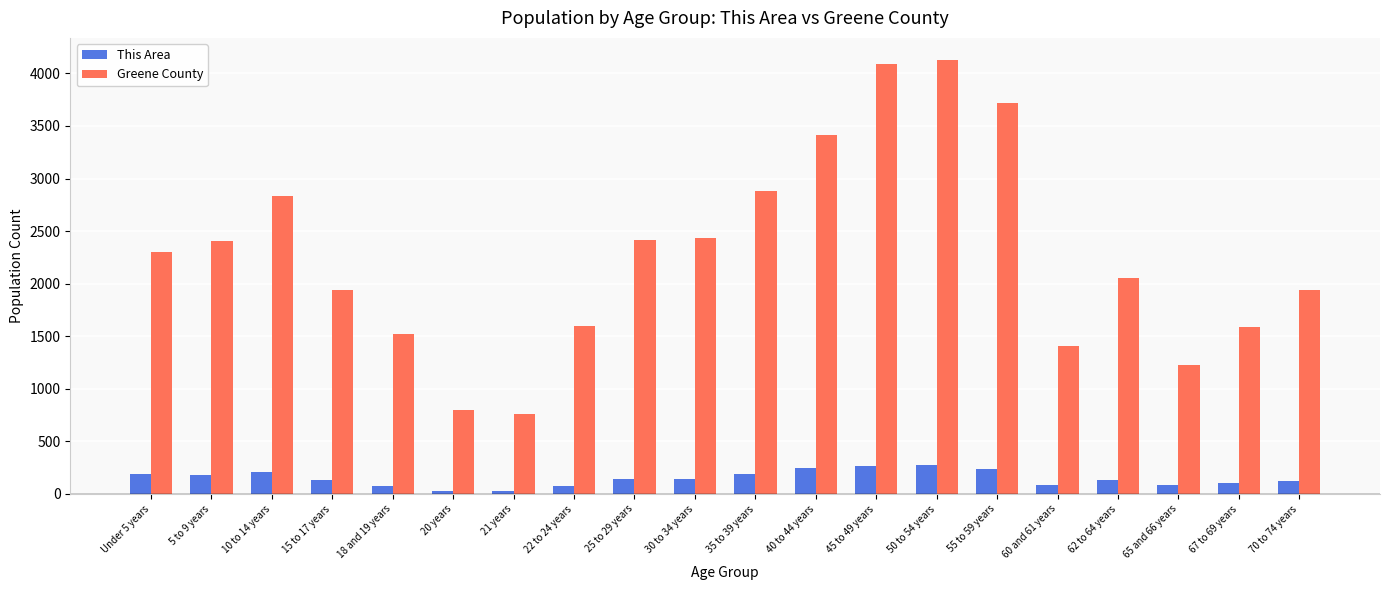

How many distinct data groups are displayed?

2